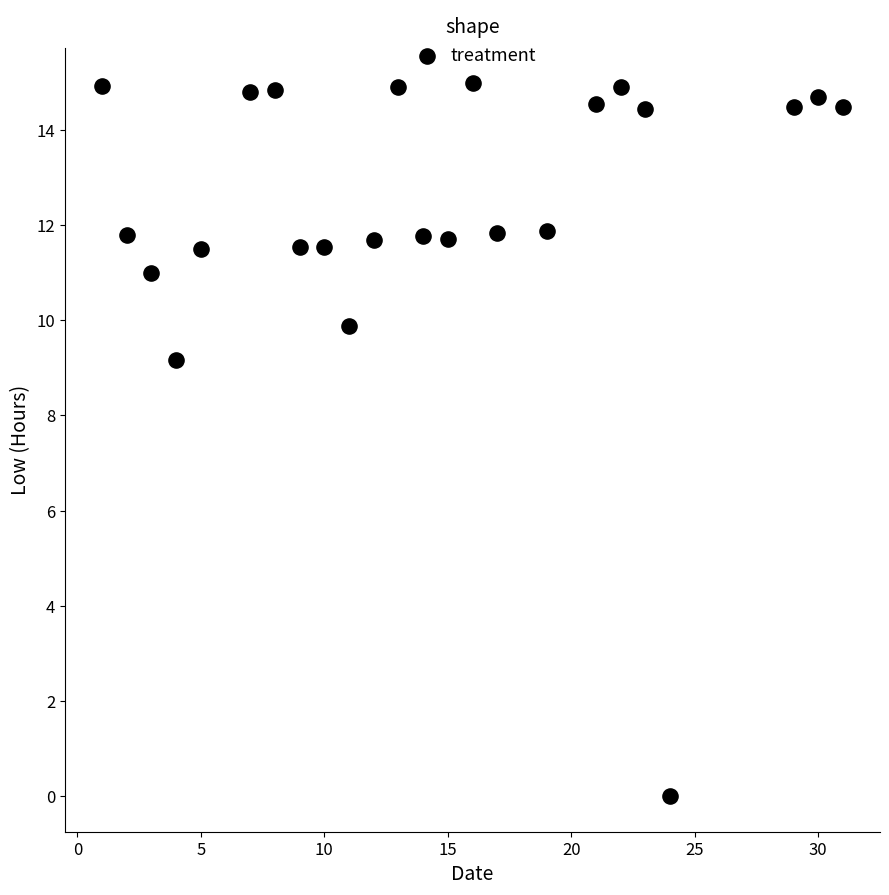

What is the range of X values (max minus min)?

30.0